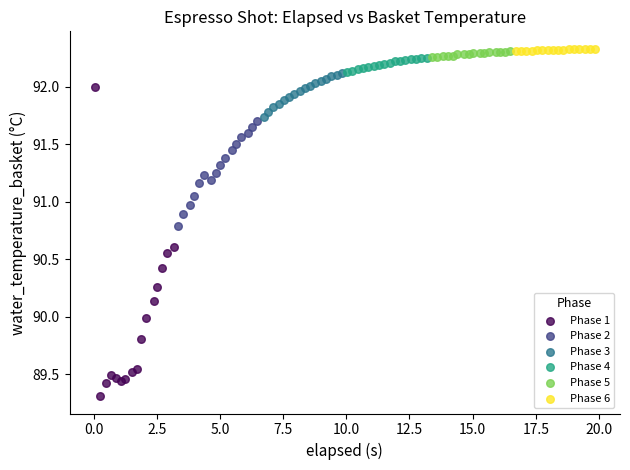

Which series contains the lowest Y value?

Phase 1